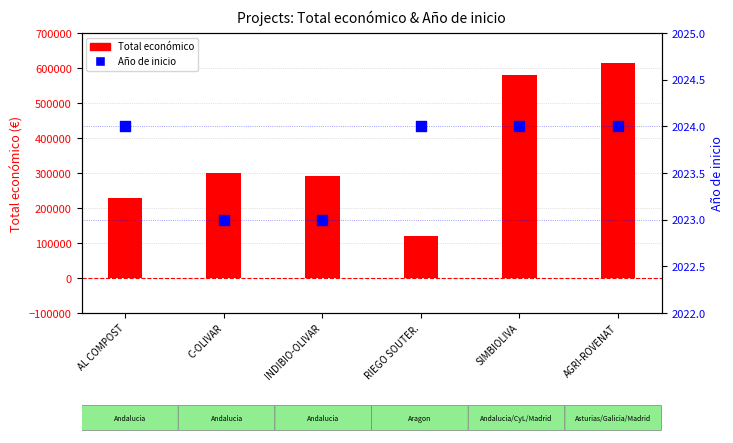

Which series contains the lowest Y value?

Año de inicio